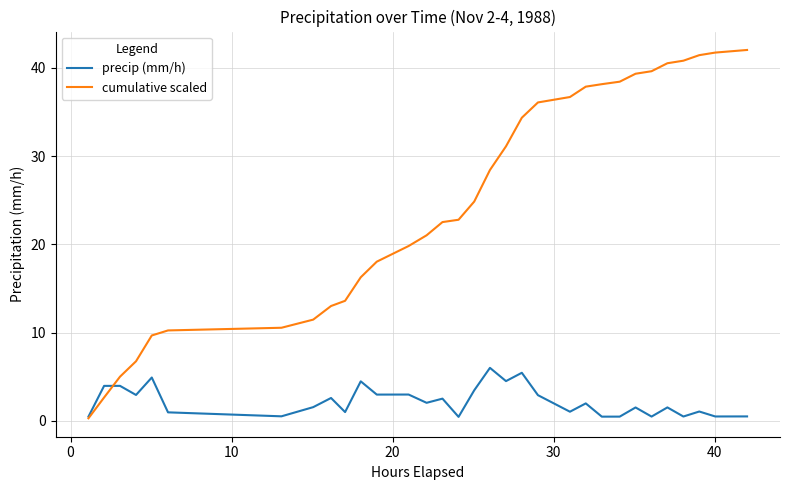

What is the highest value of the precip (mm/h) series?

6.0